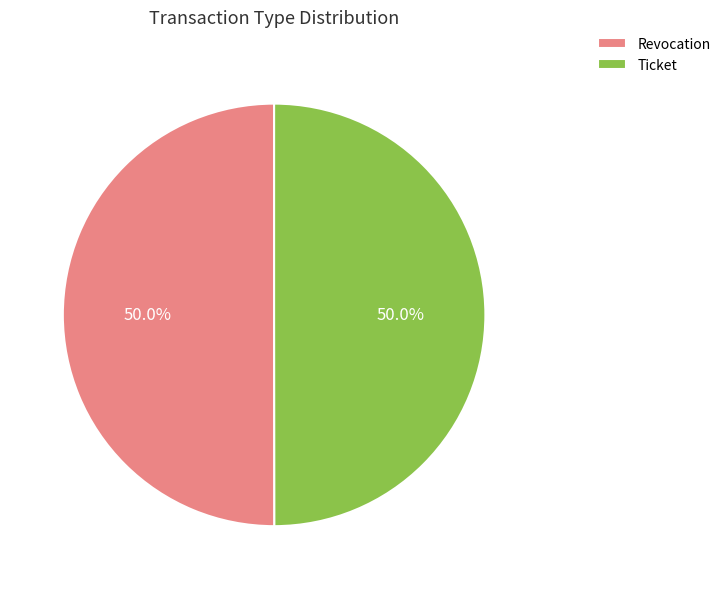

What is the ratio of the value at Ticket to the value at Revocation?

1.0